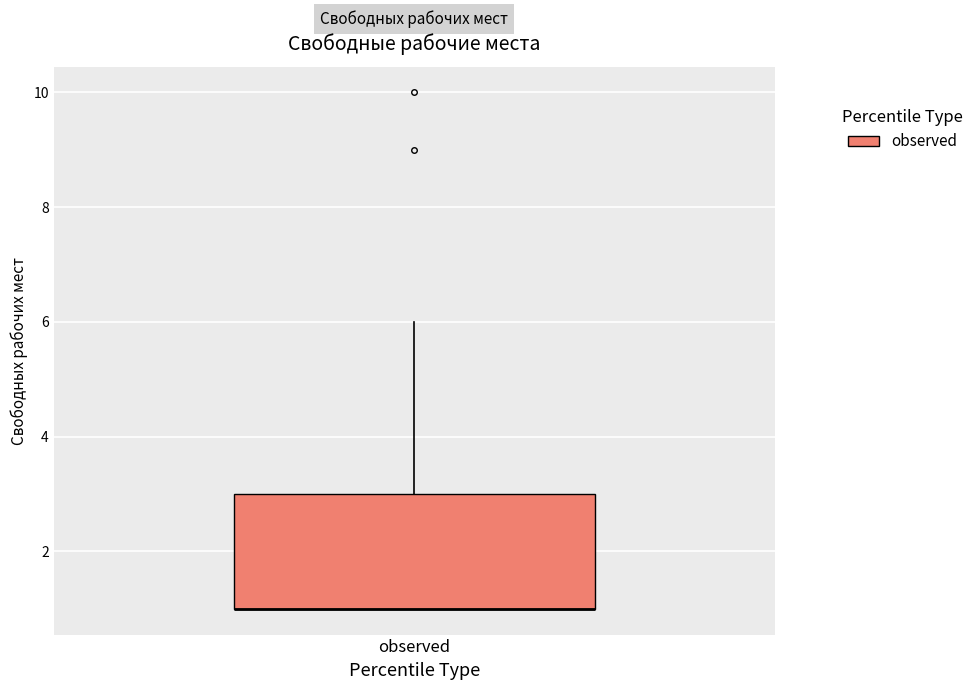

Transcribe this box plot: give where the median line is, the range the box spans, and where the two whiskers end, as read against the y-axis. The values are not printed on the chart, so give them approximately, as read against the axis.

median 1 (drawn on the box's lower edge), box 1 to 3, whiskers 1 to 6